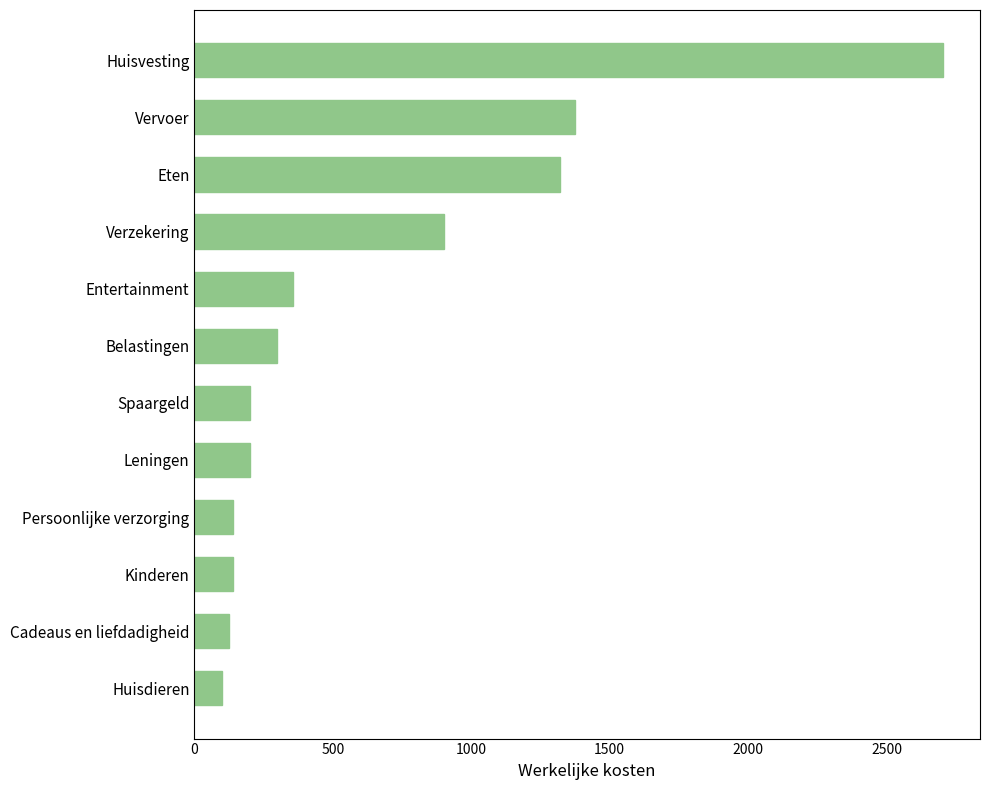

What is the change in value from Kinderen to Huisvesting?

+2562